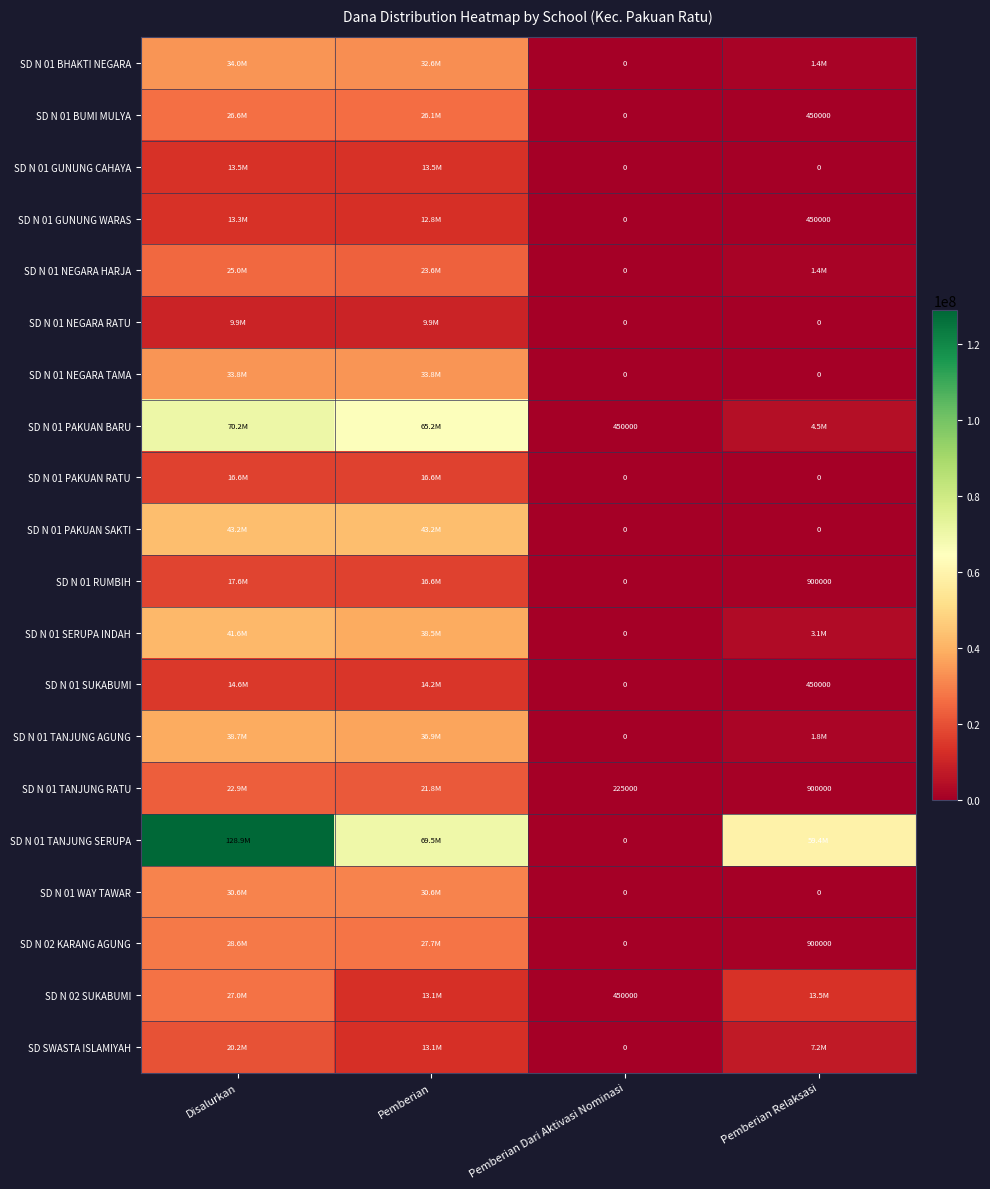

Is it true that SD N 01 NEGARA HARJA equals 12123226 at Pemberian Dari Aktivasi Nominasi?

False